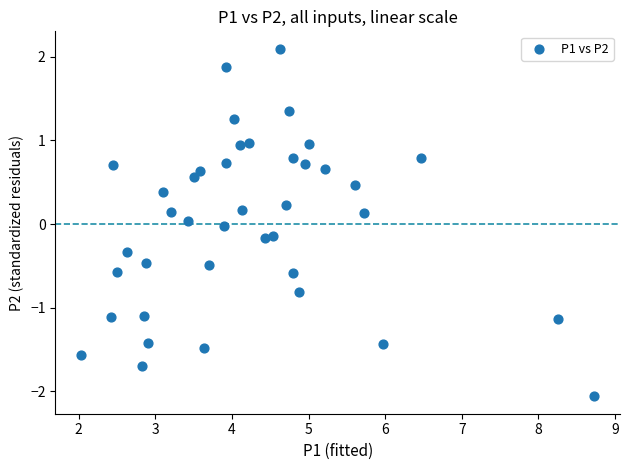

What is the range of Y values (max minus min)?

4.2